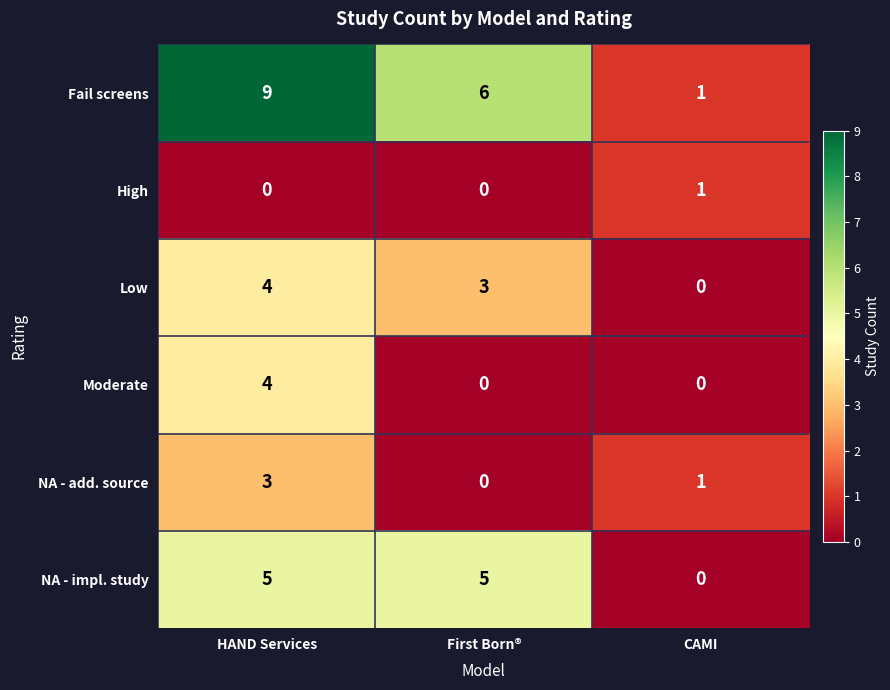

Which series has the largest range (max minus min)?

Fail screens